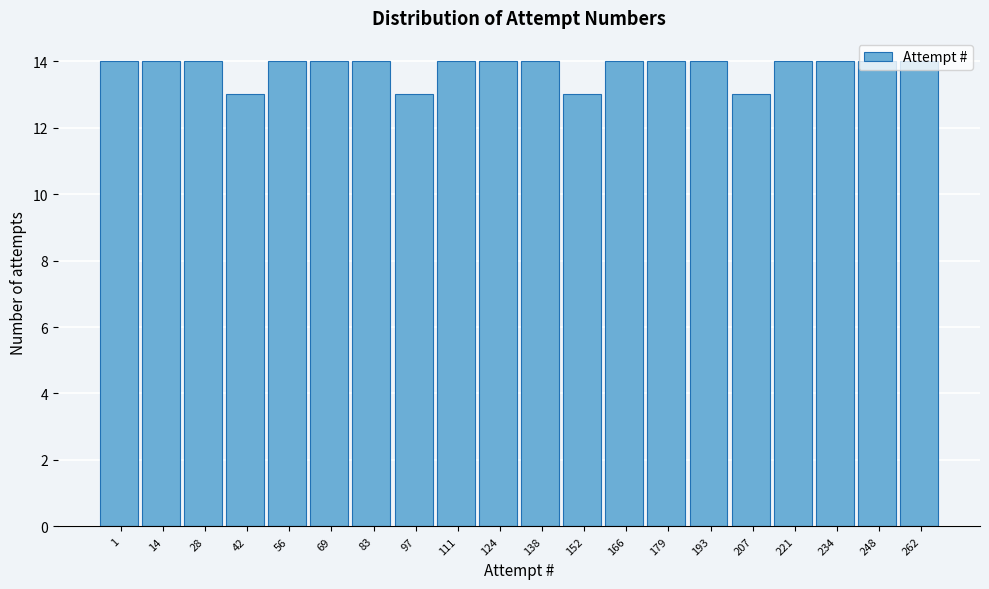

What is the minimum value shown in the chart?

13